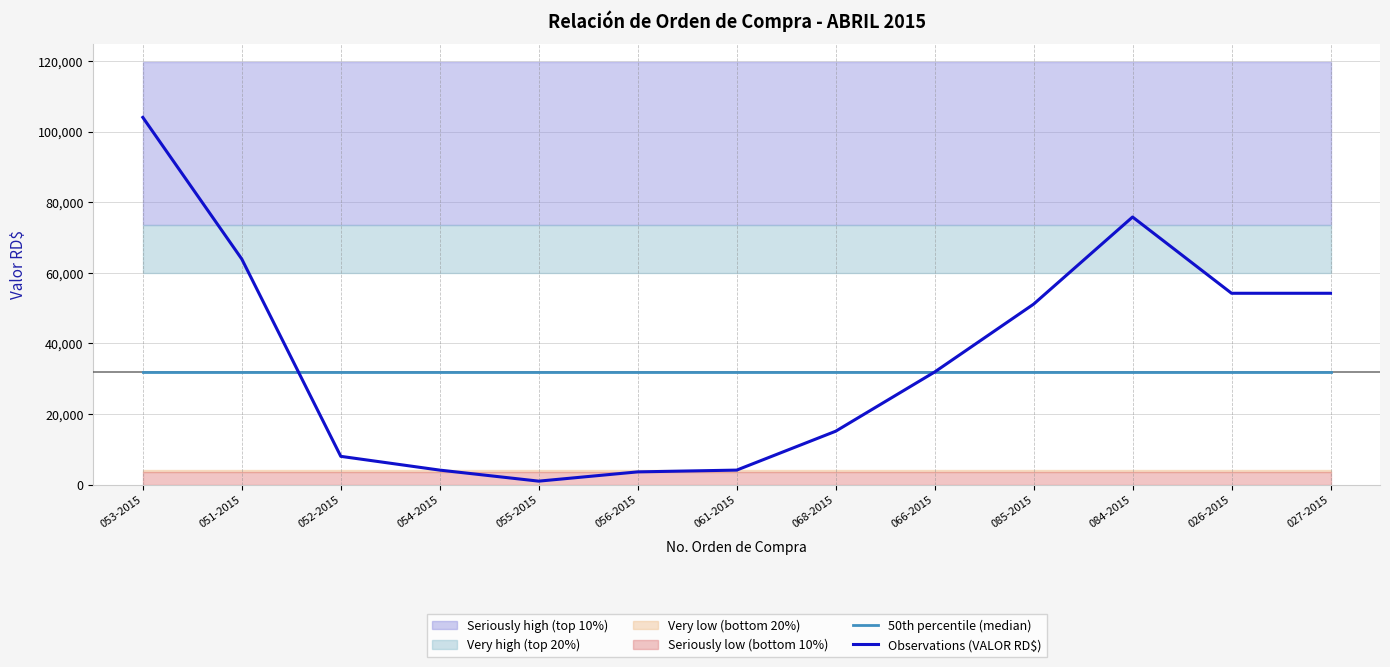

True or false: Observations (VALOR RD$) and 50th percentile (median) intersect in this chart.

True